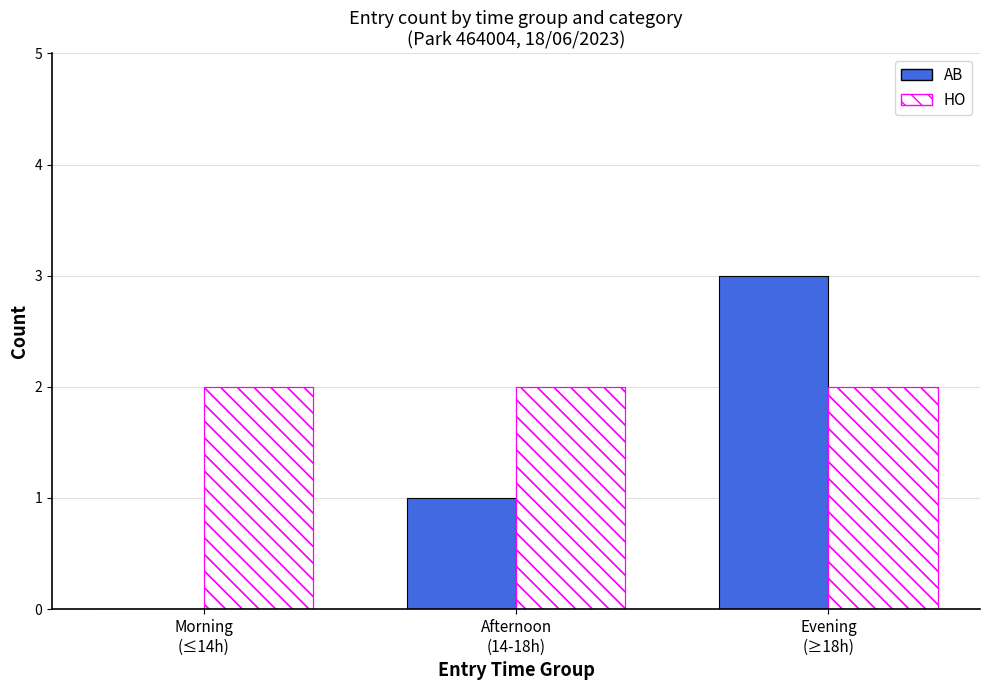

What is the difference between the highest and lowest values at Morning
(≤14h)?

2